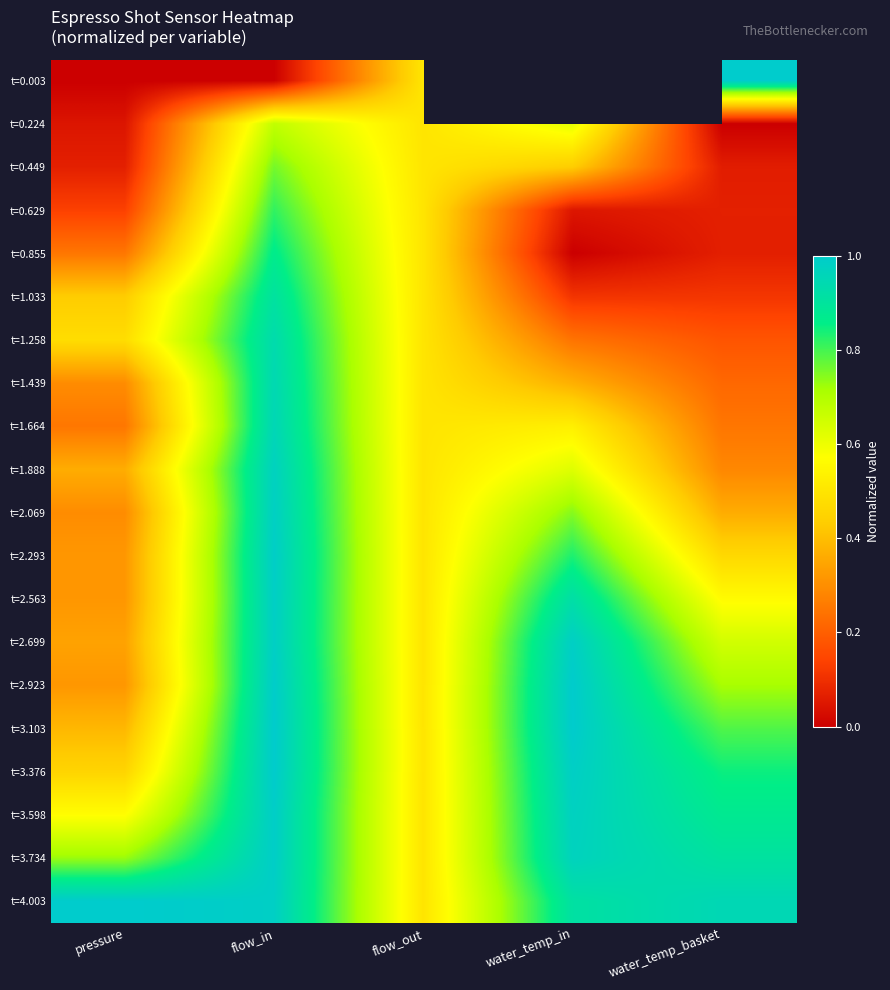

What is the total value across all series at water_temp_basket?

9.4